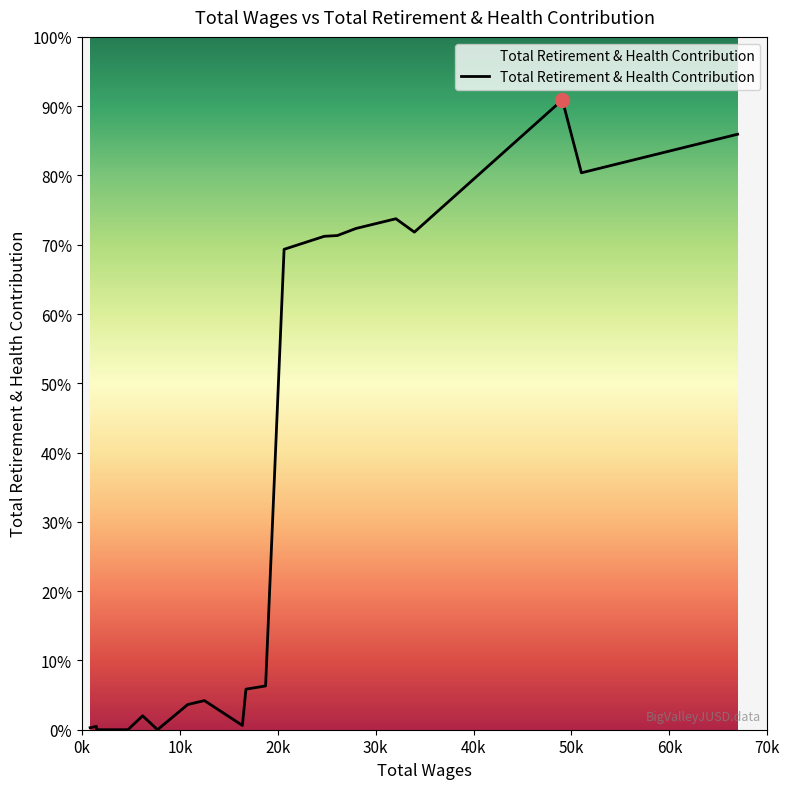

Between 4100.0 and 33955.0, which is larger?

33955.0